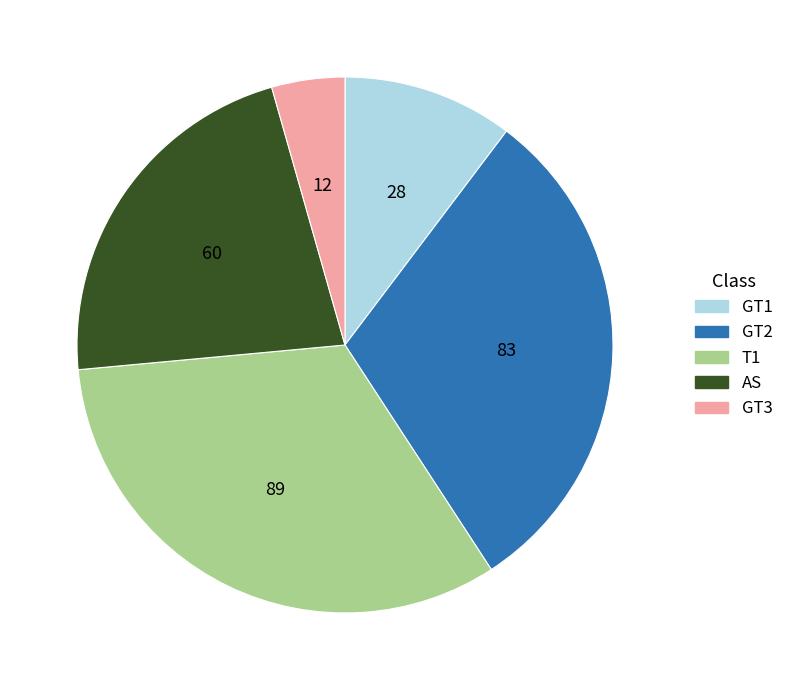

Is there any slice that represents more than half of the pie?

No